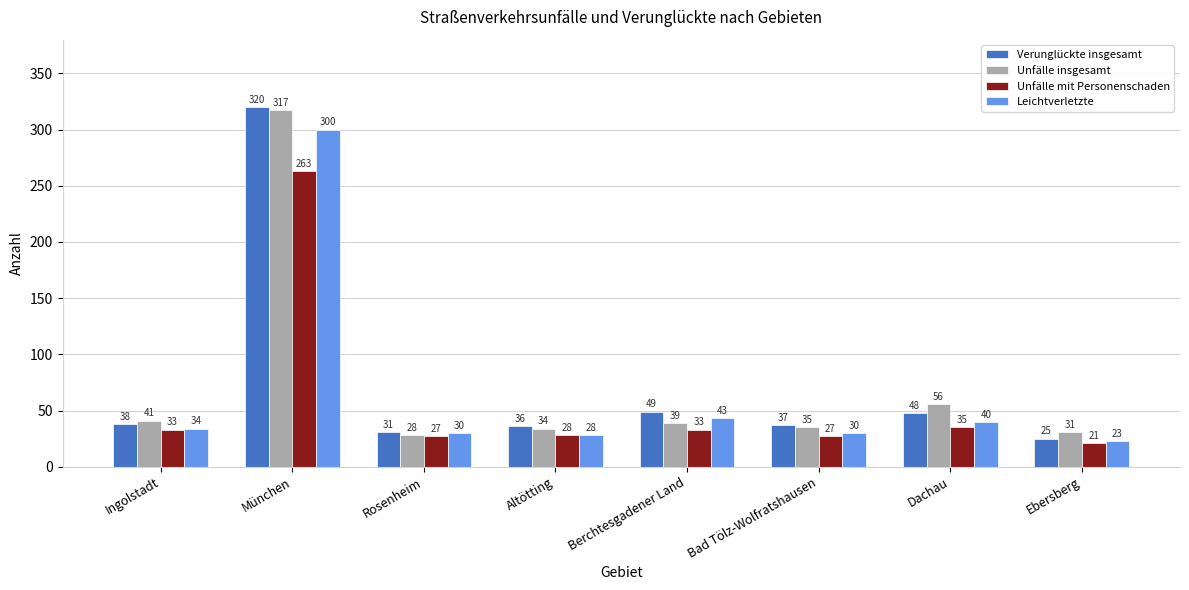

How many series are shown in this chart?

4